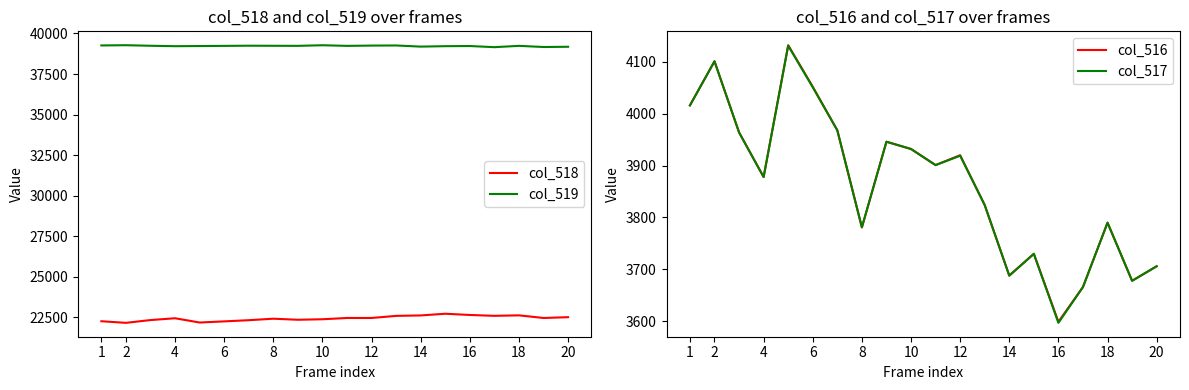

List the series in order of their peak value, lowest first.

col_517, col_516, col_518, col_519